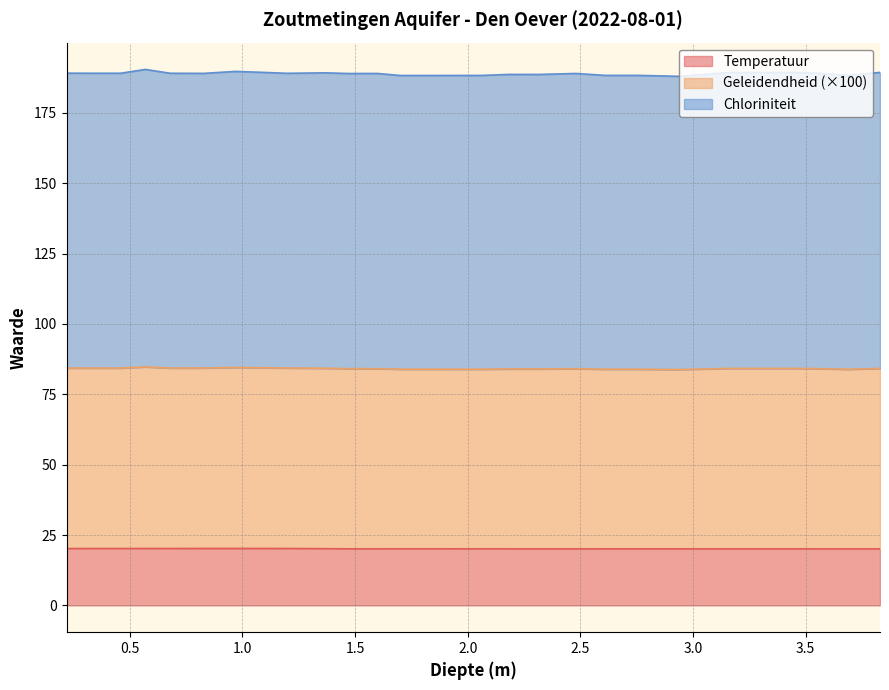

What is the minimum value for Temperatuur?

20.1